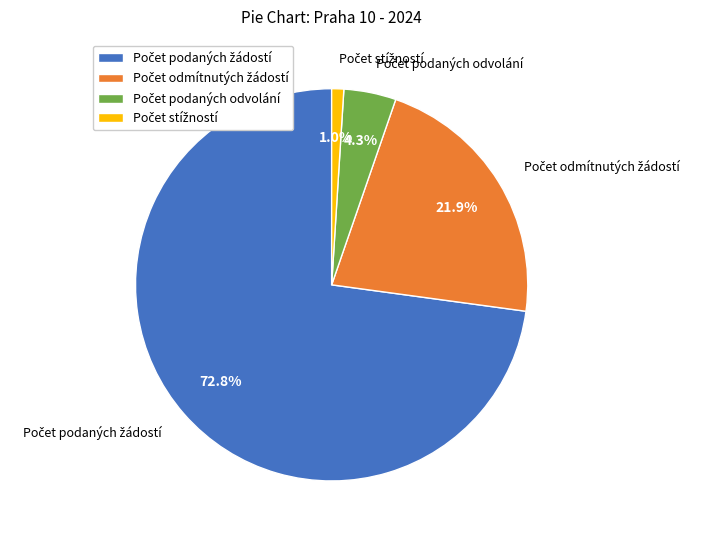

Is there any slice that represents more than half of the pie?

Yes